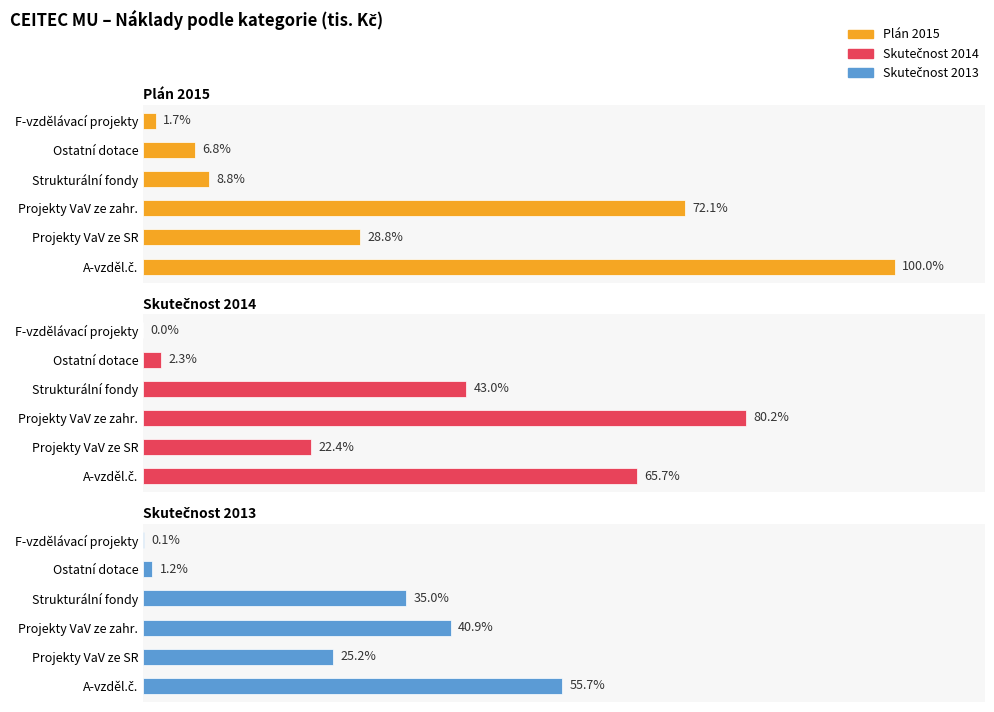

At how many categories does at least one series exceed 276187?

1